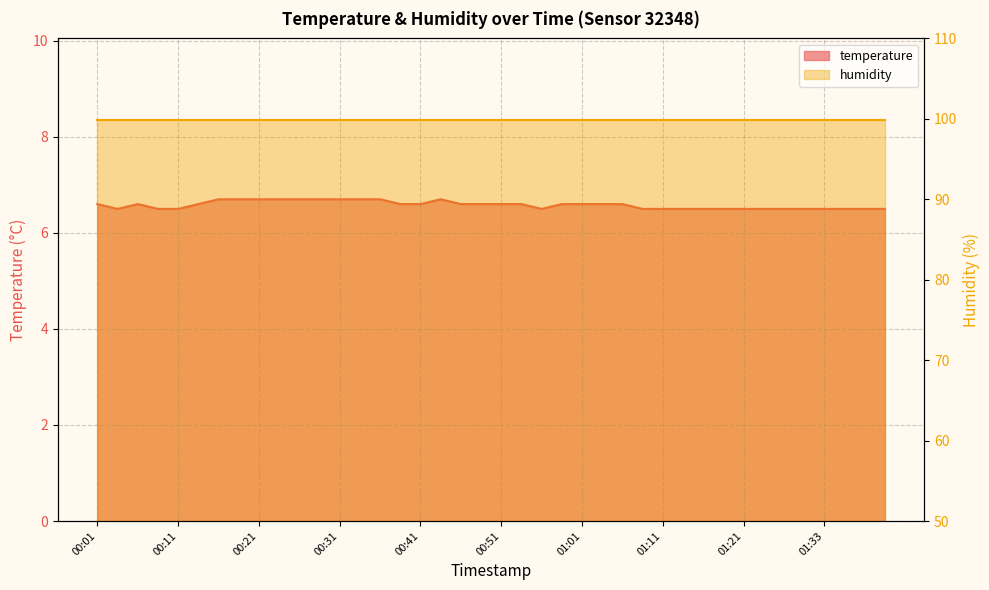

How many categories are shown in the chart?

40